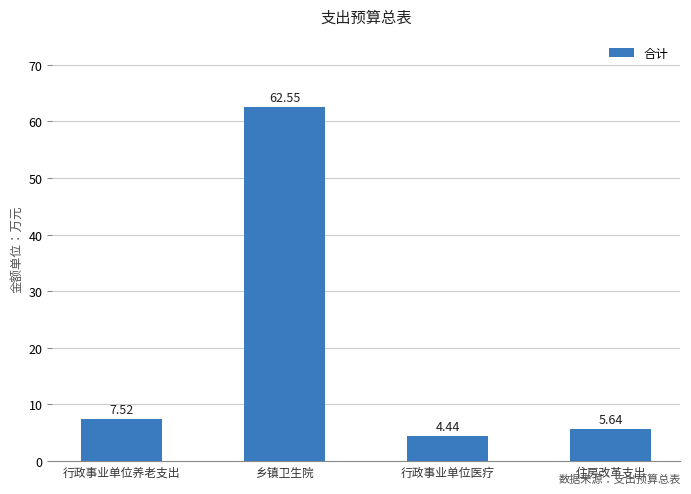

What is the difference between the values at 行政事业单位医疗 and 行政事业单位养老支出?

3.1